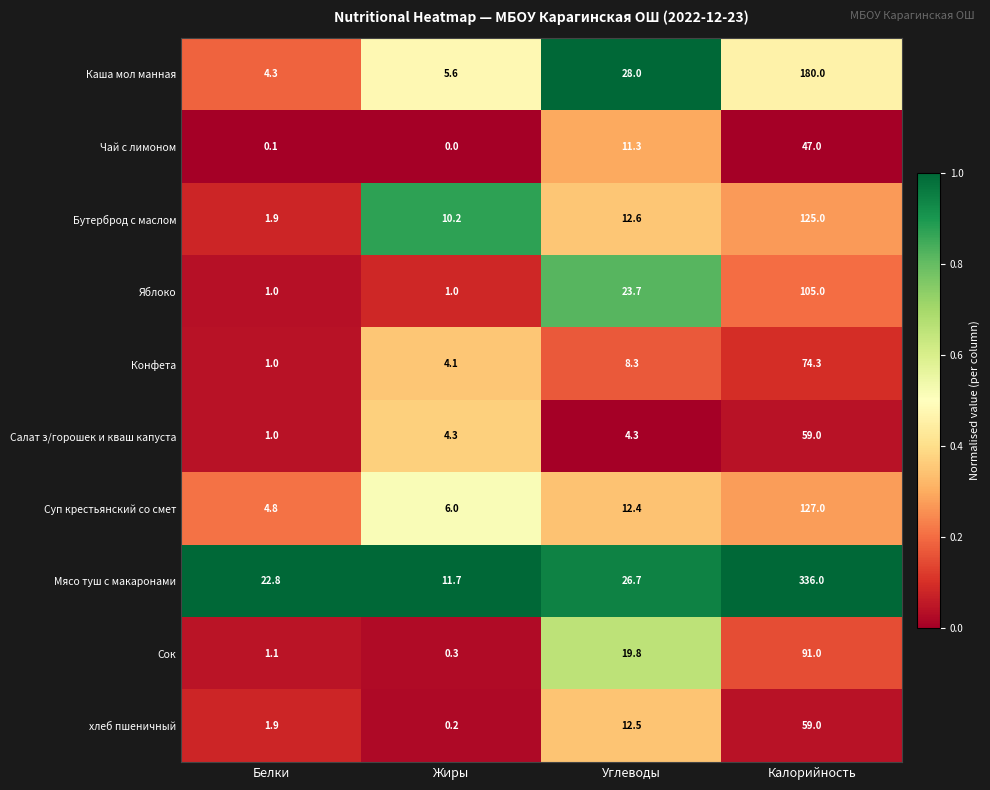

What is the total value across all series at Углеводы?

159.6